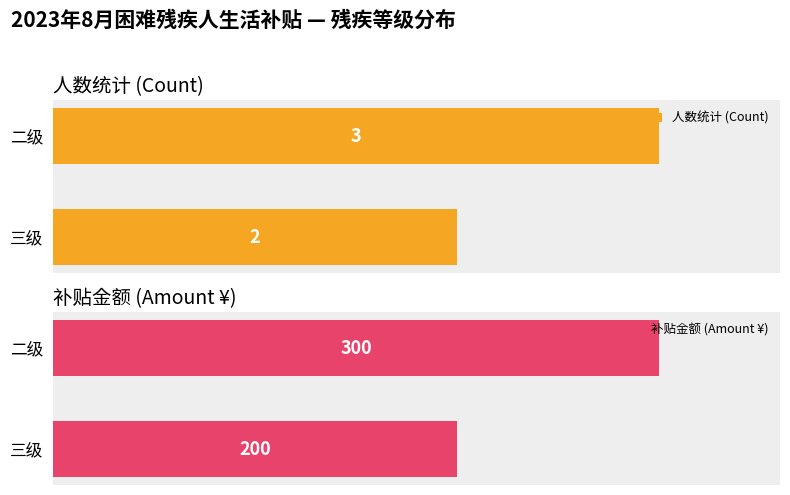

Does the chart contain stacked bars?

No